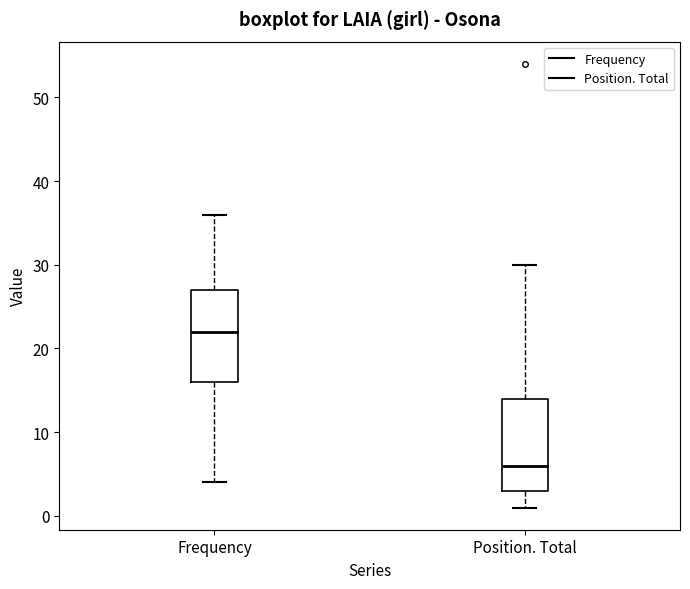

Where is the upper edge of the box for Position. Total on the y-axis? The values are not printed on the chart, so give them approximately, as read against the axis.

14